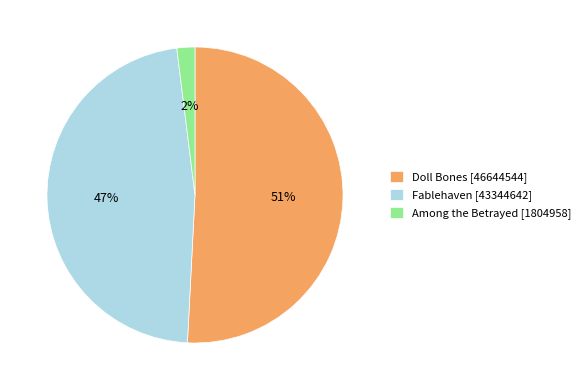

What is the smallest slice in the pie chart?

Among the Betrayed [1804958]